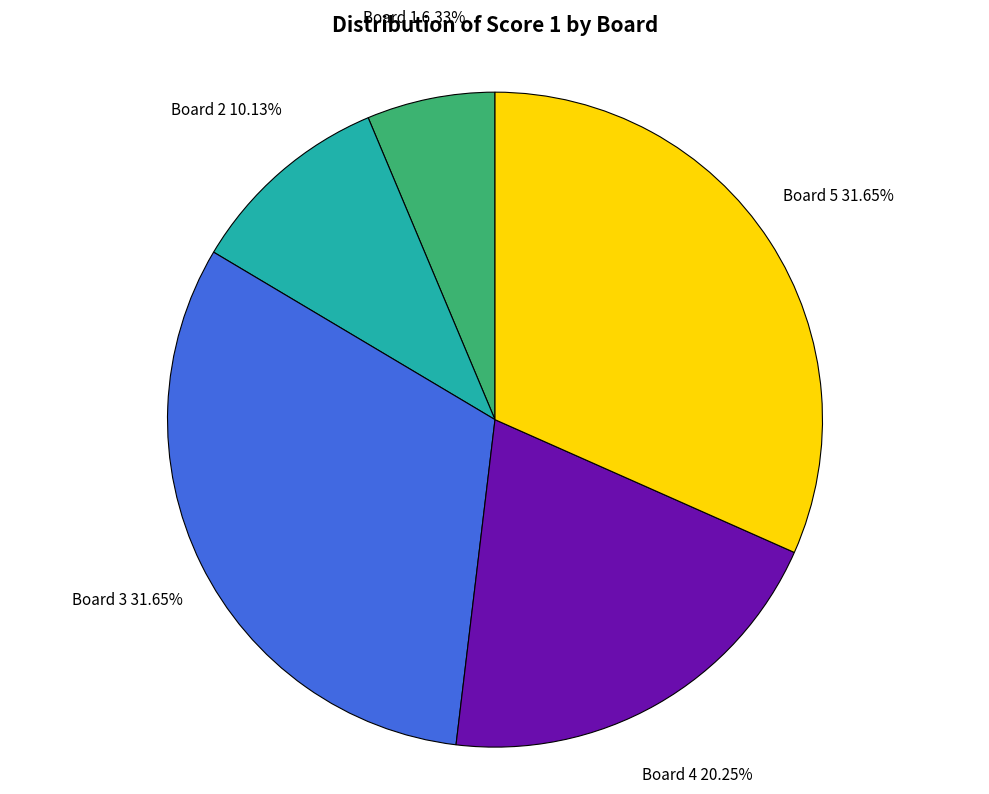

Which category has the smallest portion of the pie?

Board 1